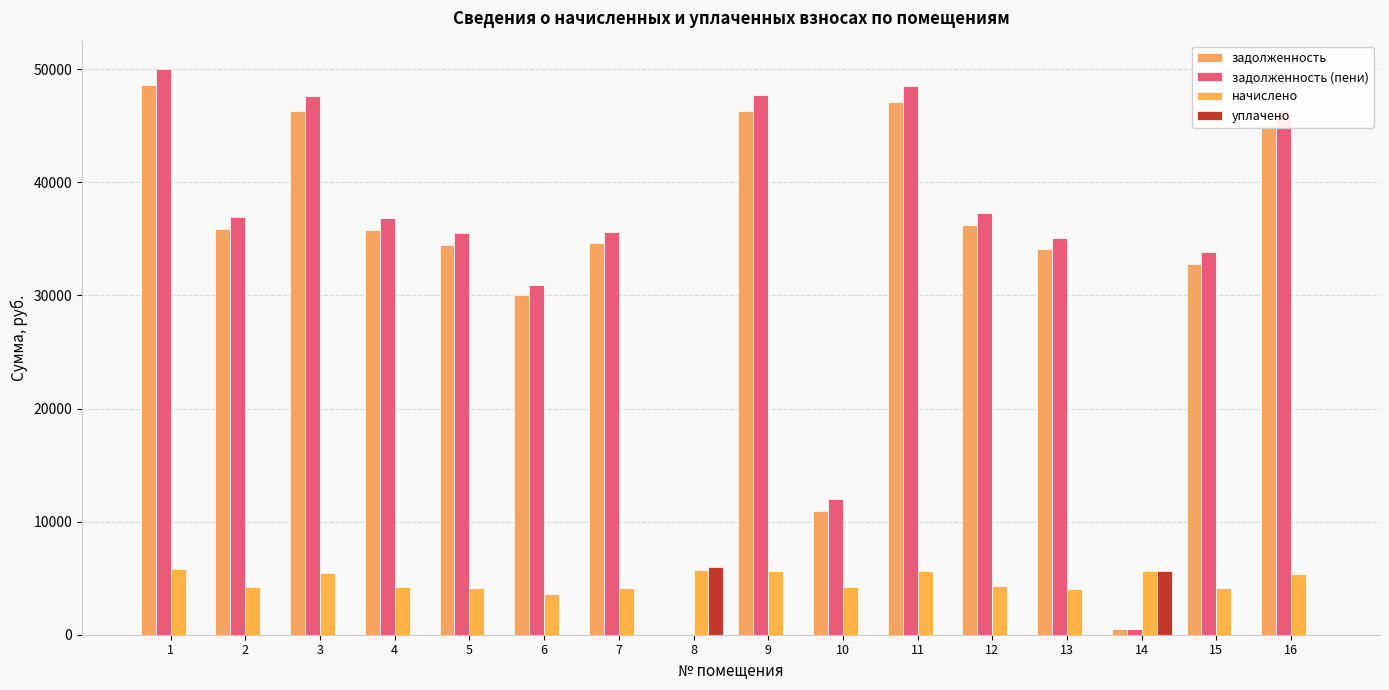

At which label is начислено closest to 4672?

12